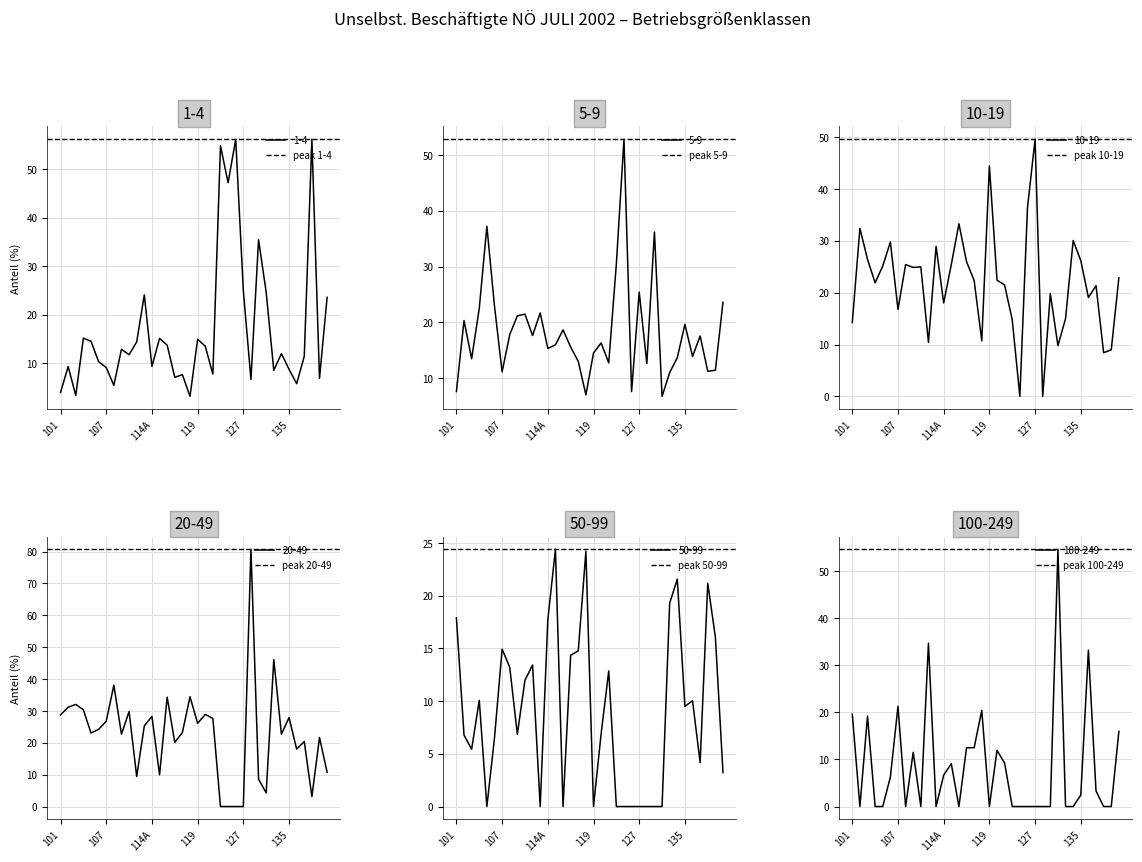

What is the lowest value of the peak 100-249 series?

54.6